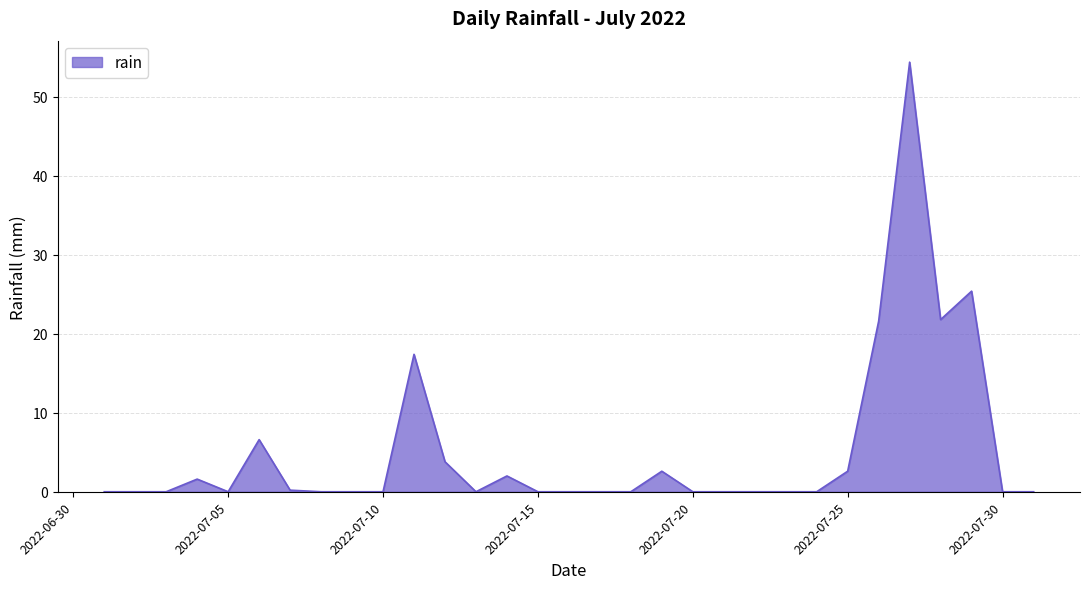

What is the maximum value shown in the chart?

54.4